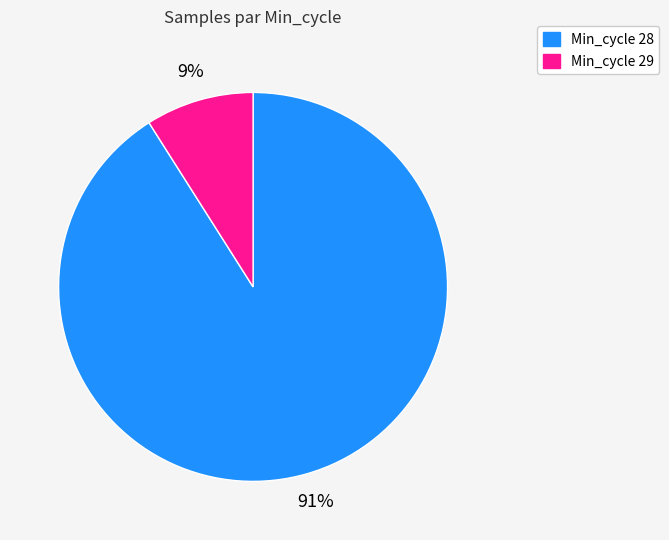

To the nearest percent, what is the average slice percentage?

50%